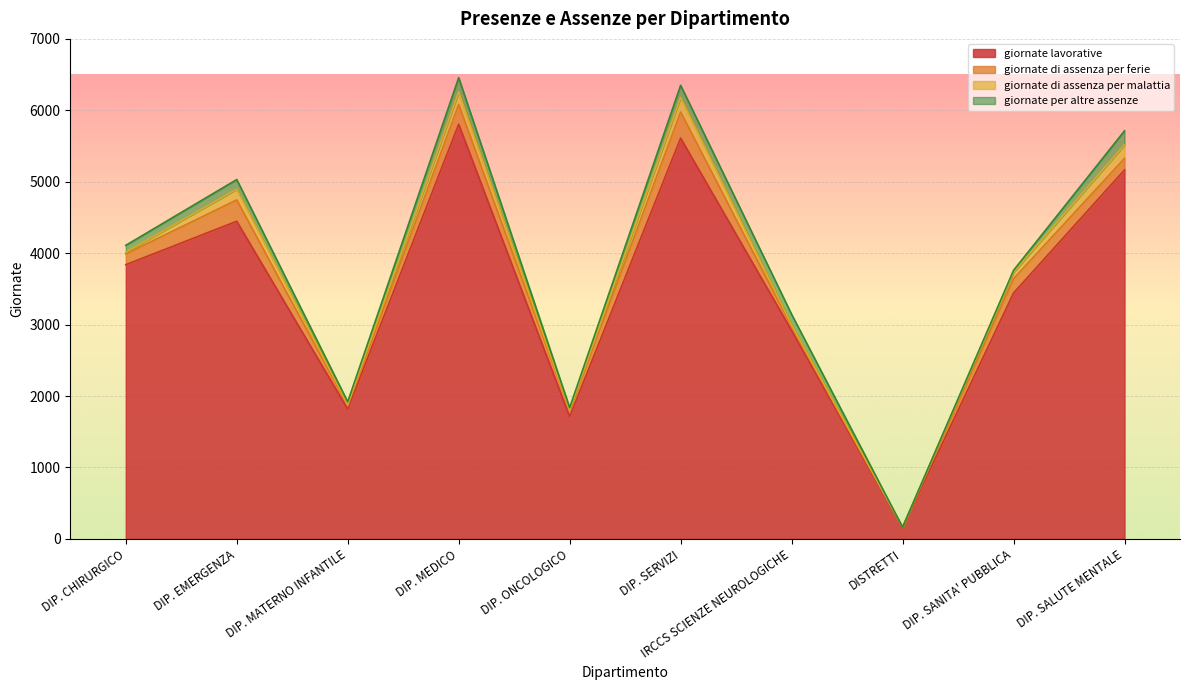

At which label does giornate lavorative reach its minimum?

DISTRETTI